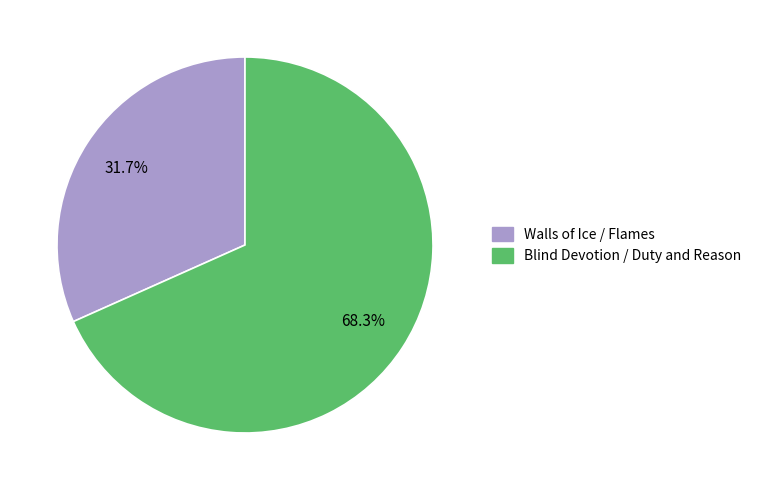

What percentage do Blind Devotion / Duty and Reason and Walls of Ice / Flames together represent?

100.0%